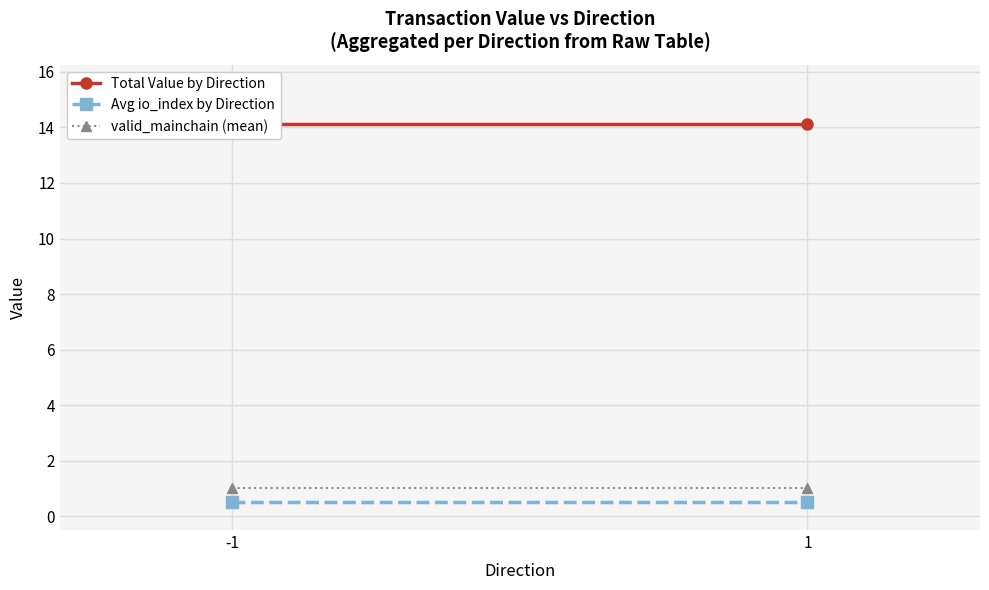

At which category is the sum across all series the highest?

-1